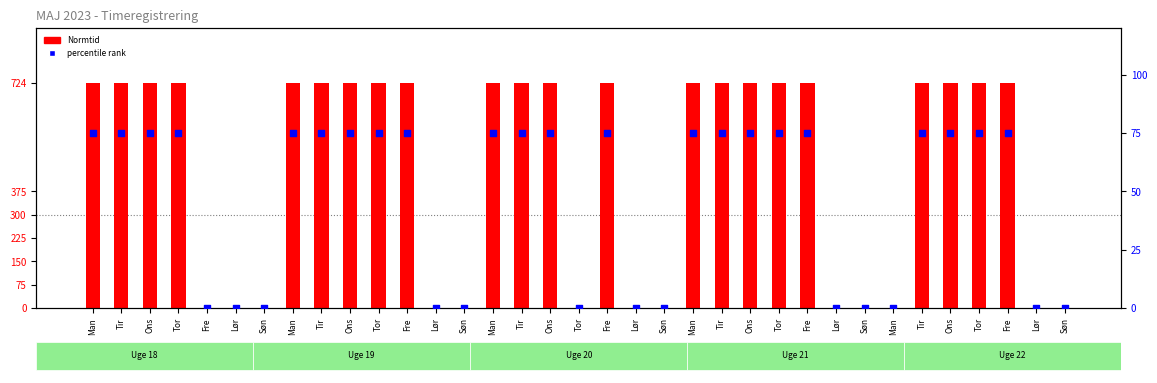

At which category is the sum across all series the highest?

Man